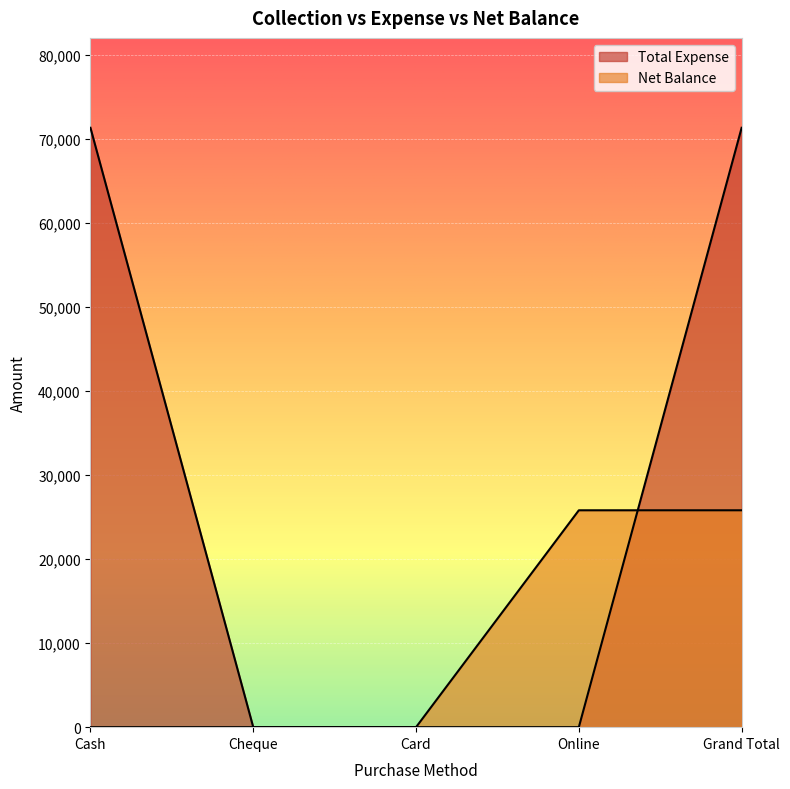

What position from the right is Cheque?

4